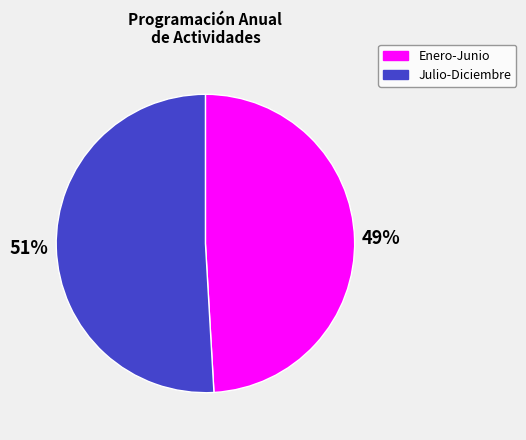

Rank the categories by value from lowest to highest.

Enero-Junio, Julio-Diciembre